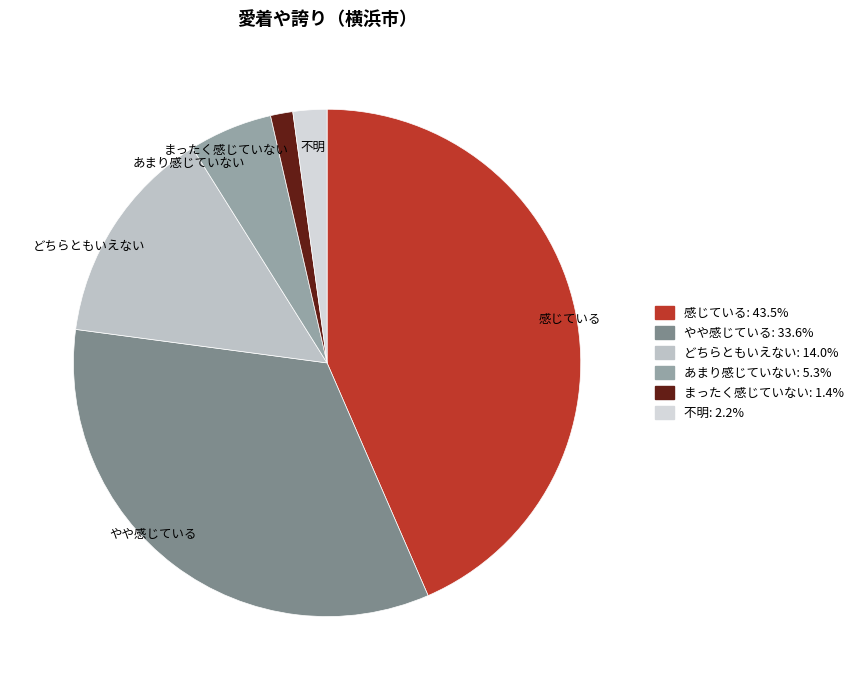

What is the largest slice in the pie chart?

感じている